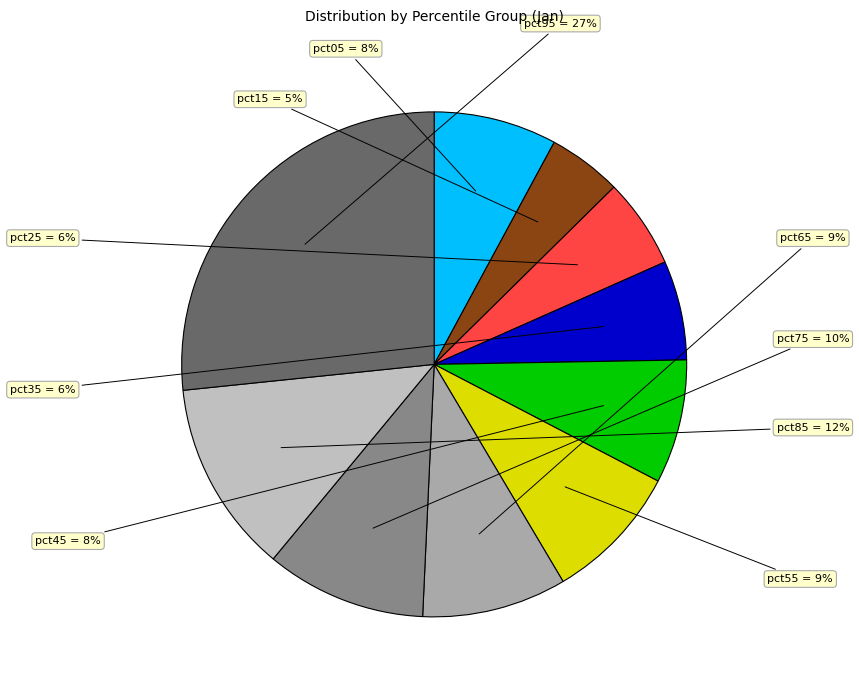

How many slices are in this pie chart?

10